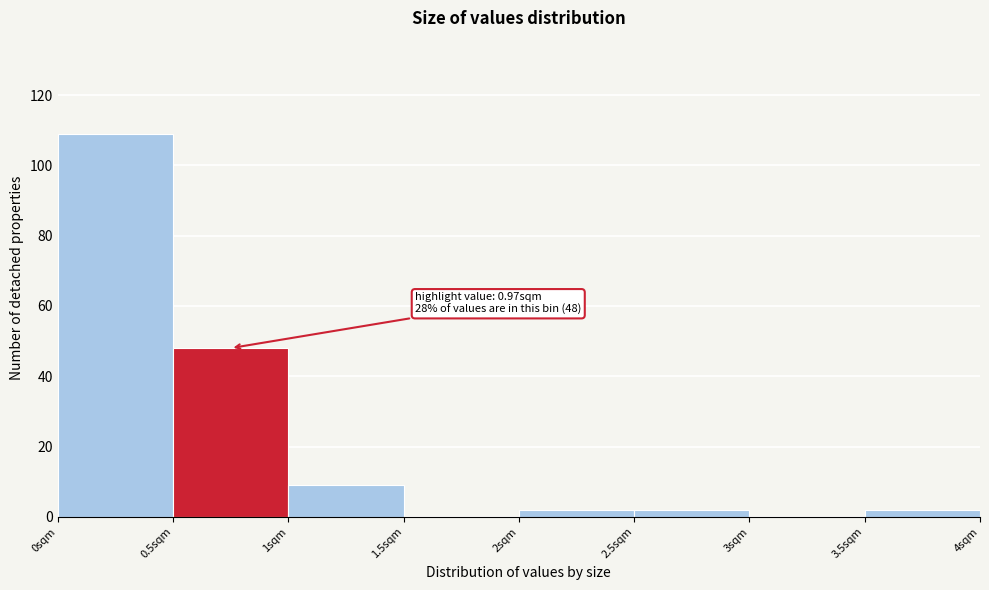

Over which range of the x-axis is the bar tallest?

0.0 to 0.5